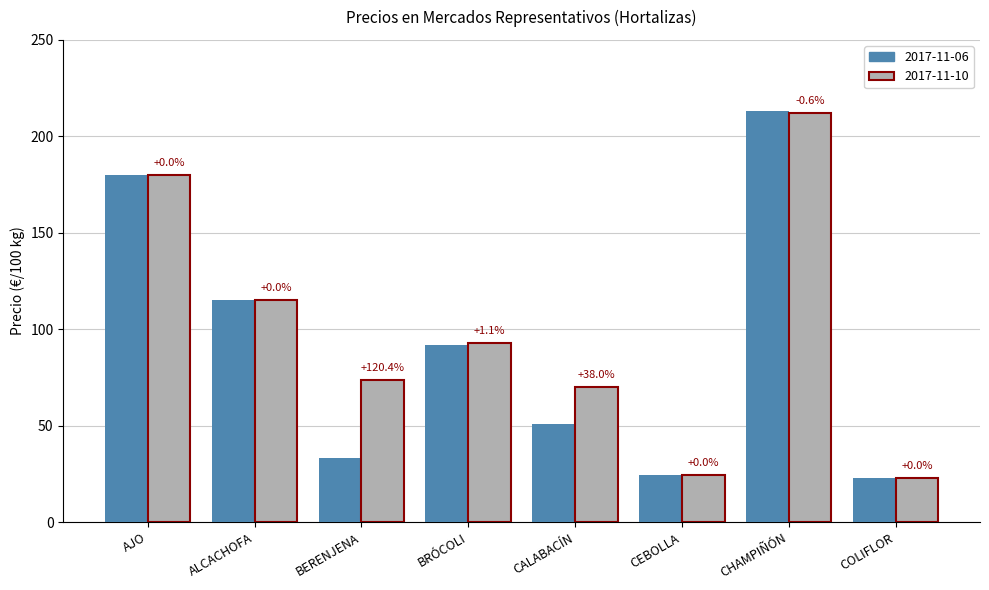

What are all the series names shown in the legend?

2017-11-06, 2017-11-10